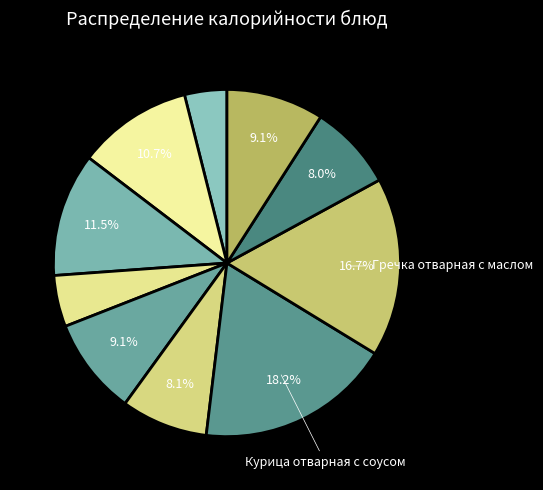

Count the number of slices in the pie.

10